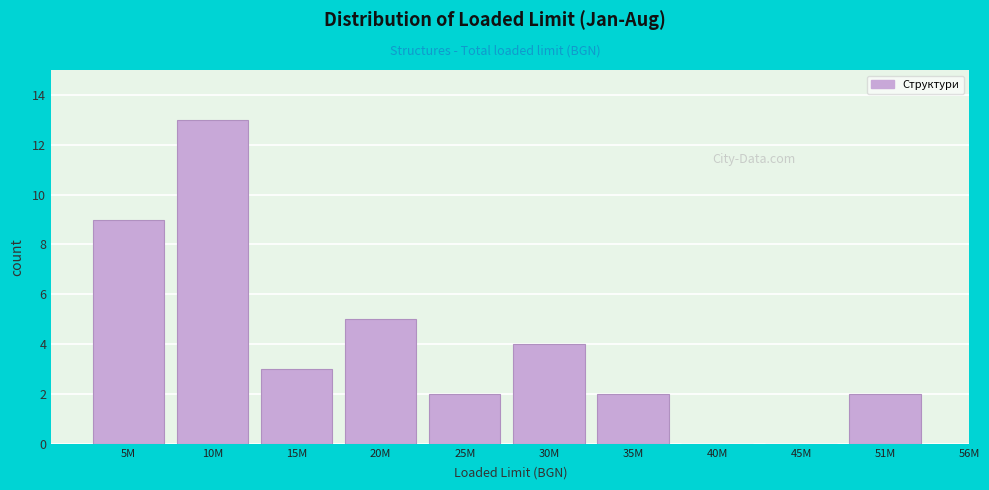

Reading left to right, list all the values displayed in this chart.

5M=9	10M=13	15M=3	20M=5	25M=2	30M=4	35M=2	40M=0	45M=0	51M=2